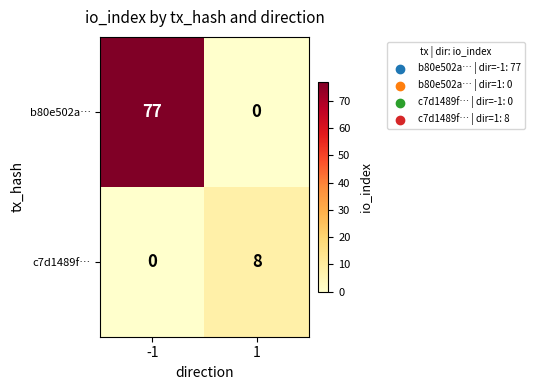

What is the maximum value shown in the chart?

77